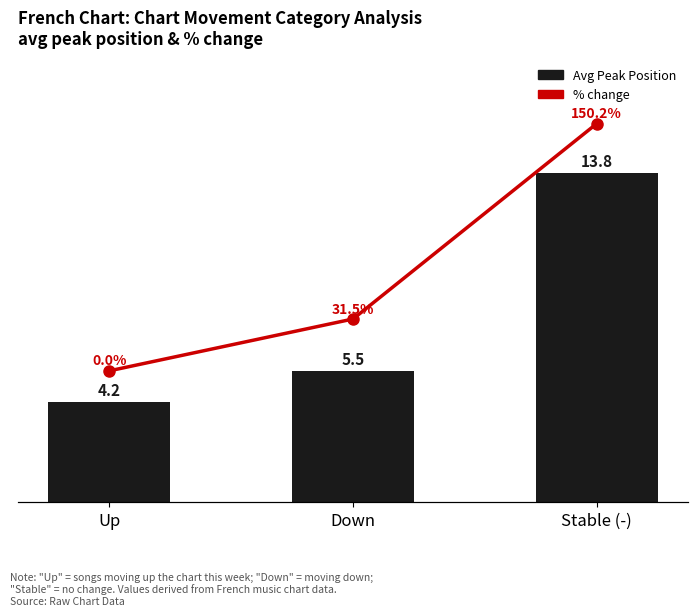

The % change in peak pos series shows 150.2 at Stable (-). True or false?

True